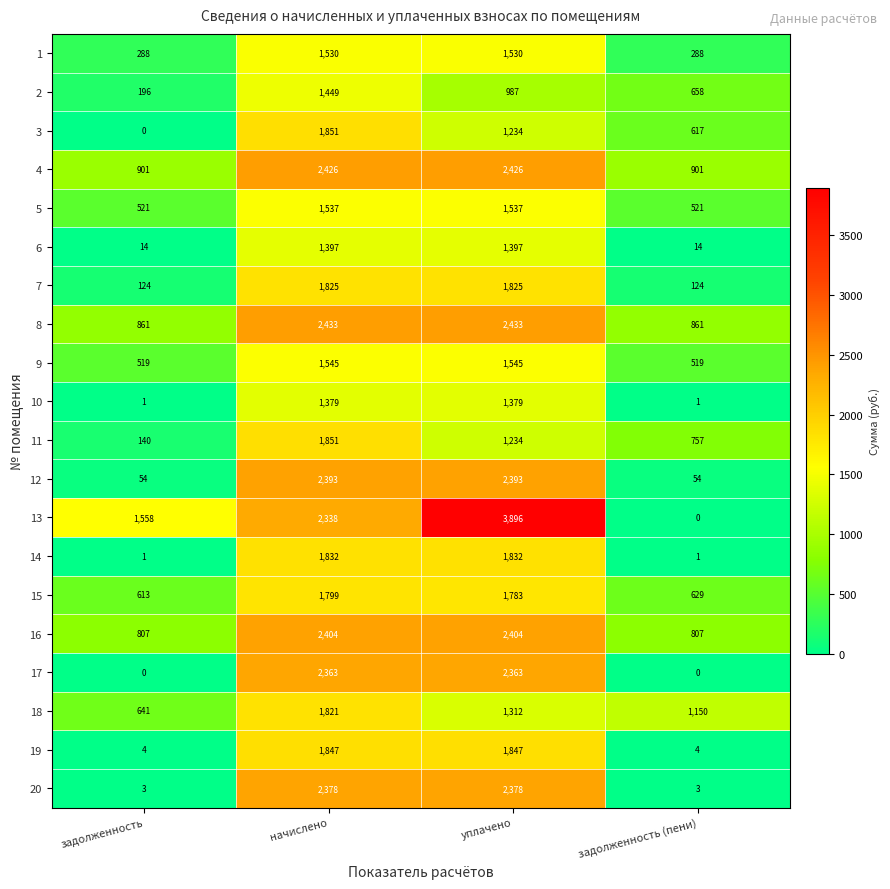

At how many categories does at least one series exceed 3699?

1